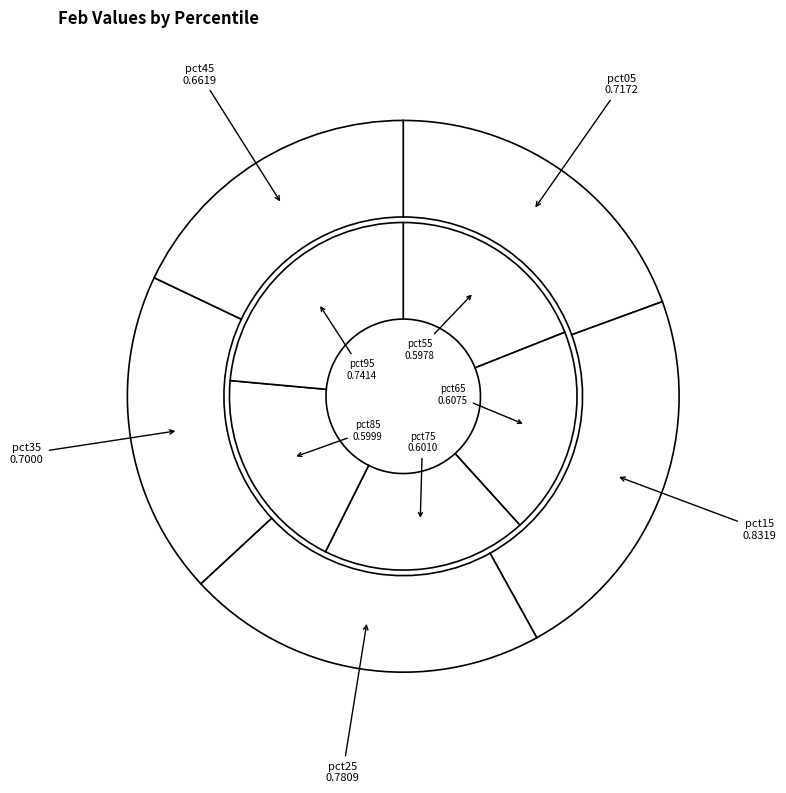

Count the number of slices in the pie.

10